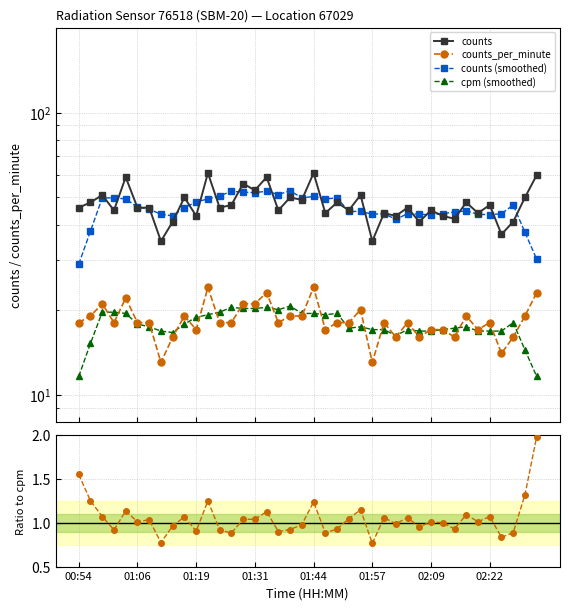

Rank the categories by counts value from lowest to highest.

01:11, 01:57, 02:24, 01:14, 02:07, 02:27, 02:14, 01:19, 02:02, 02:12, 01:46, 01:59, 02:19, 01:01, 01:36, 01:51, 02:09, 00:54, 01:06, 01:09, 01:24, 02:04, 01:26, 02:22, 00:56, 01:49, 02:17, 01:41, 01:16, 01:39, 02:29, 00:59, 01:54, 01:31, 01:29, 01:04, 01:34, 02:32, 01:21, 01:44